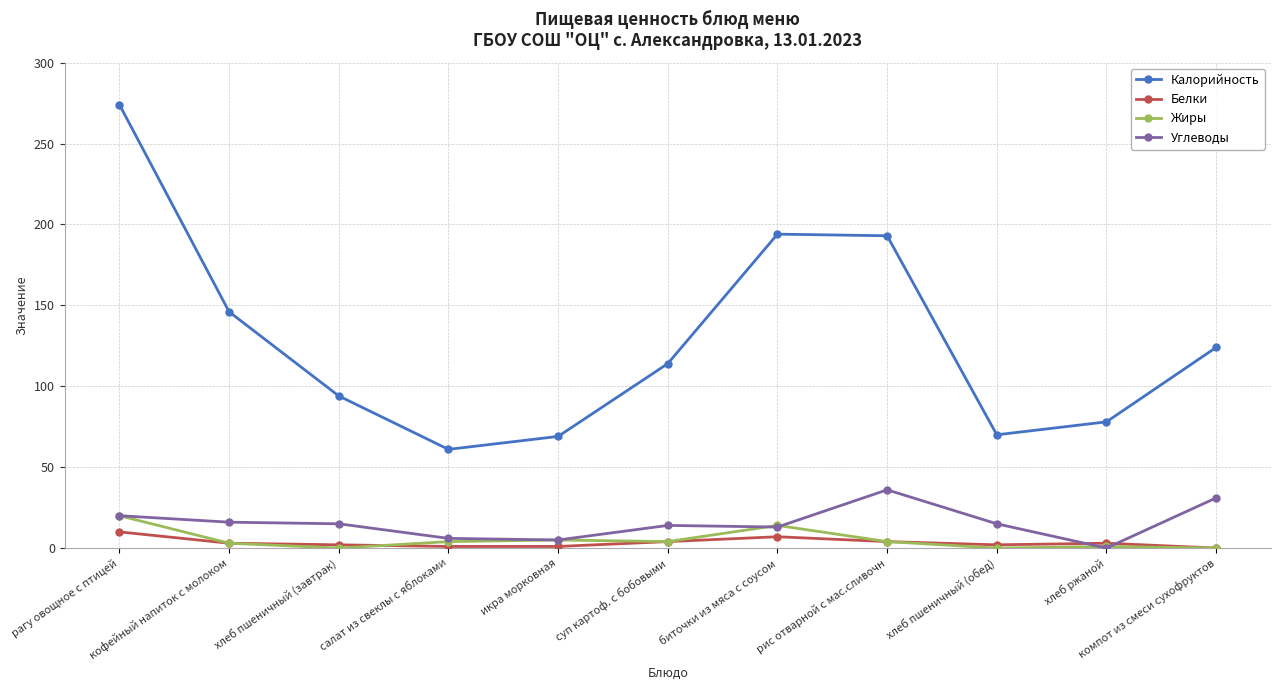

The Калорийность series shows 289 at рис отварной с мас.сливочн. True or false?

False